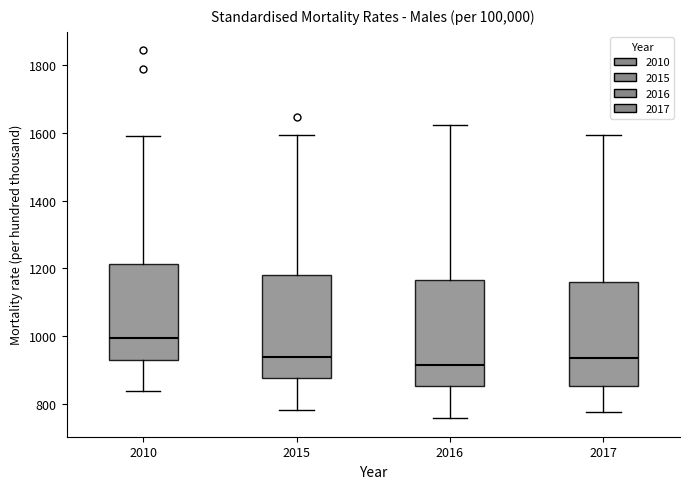

Reading left to right, transcribe this box plot: for each box, give where its median line is, the range the box spans, and where its two whiskers end, as read against the y-axis. The values are not printed on the chart, so give them approximately, as read against the axis.

2010: median 1000, box 920 to 1220, whiskers 840 to 1600
2015: median 940, box 880 to 1180, whiskers 780 to 1600
2016: median 920, box 860 to 1160, whiskers 760 to 1620
2017: median 940, box 860 to 1160, whiskers 780 to 1600